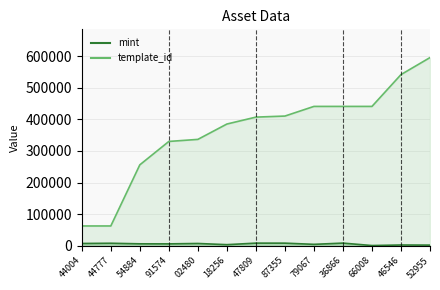

How many categories are shown in the chart?

13